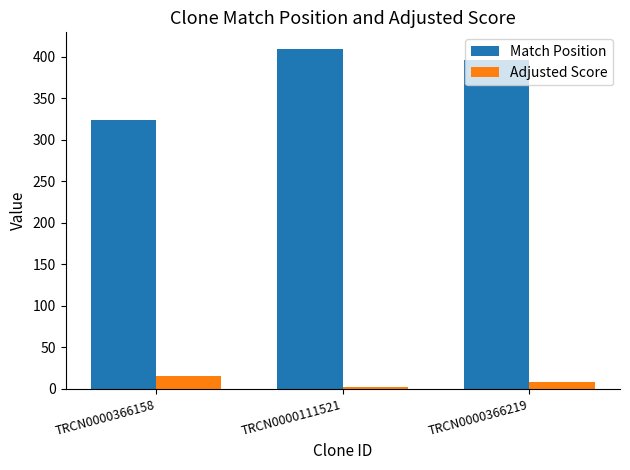

Reading left to right, what are all the values shown in this chart?

Match Position: TRCN0000366158=324.0	TRCN0000111521=409.0	TRCN0000366219=396.0
Adjusted Score: TRCN0000366158=15.1	TRCN0000111521=2.1	TRCN0000366219=7.6